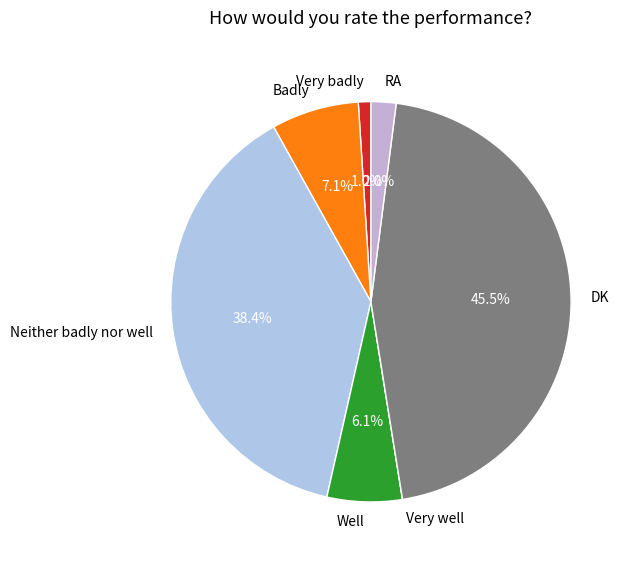

The Very badly slice represents 9% of the pie. True or false?

False